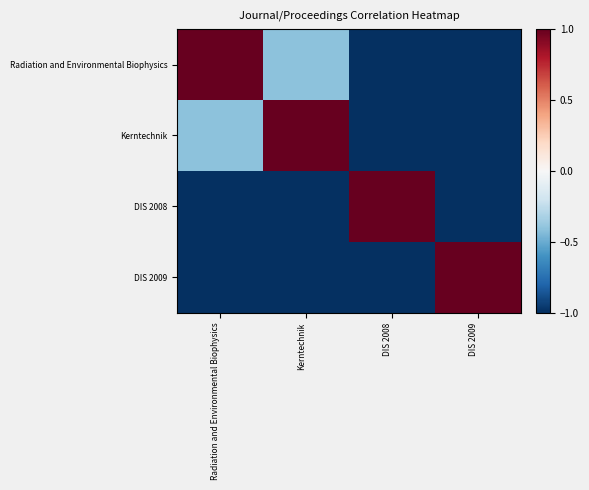

What is the total value across all series at DIS 2009?

-2.0